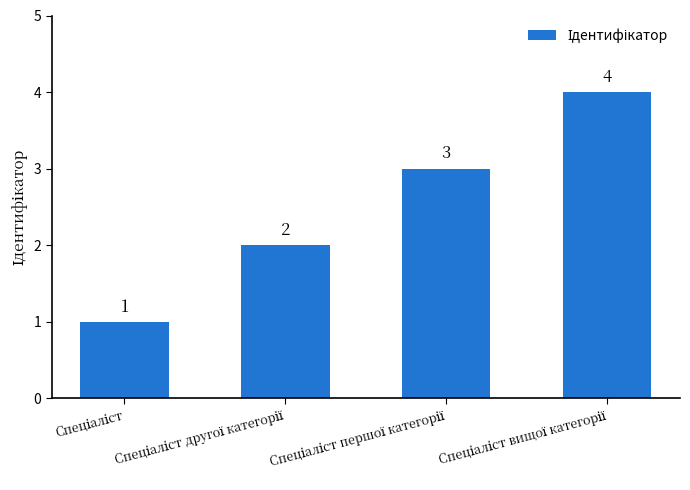

What is the difference between the maximum and minimum values?

3